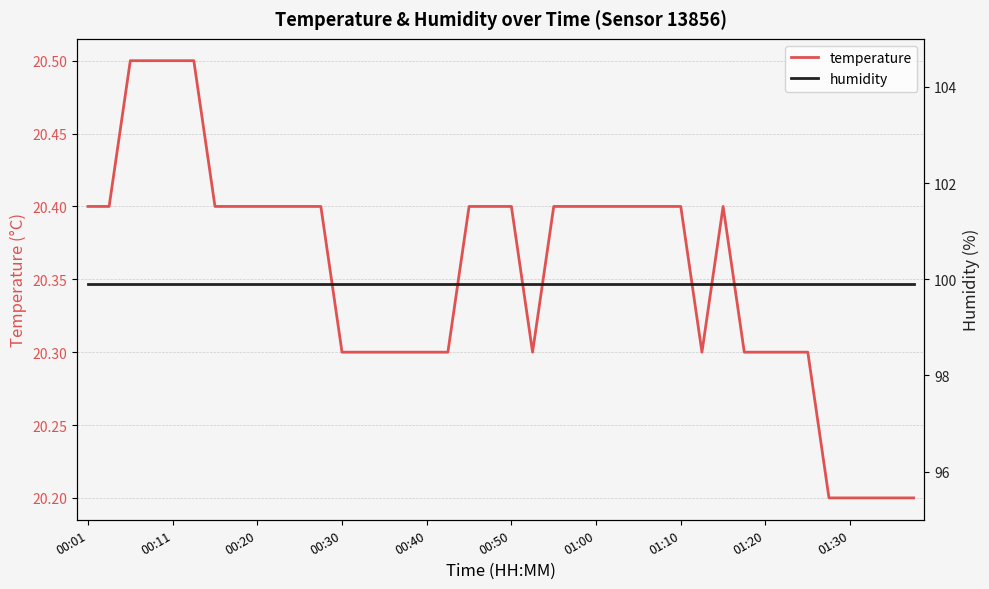

What is the maximum value for temperature?

20.5